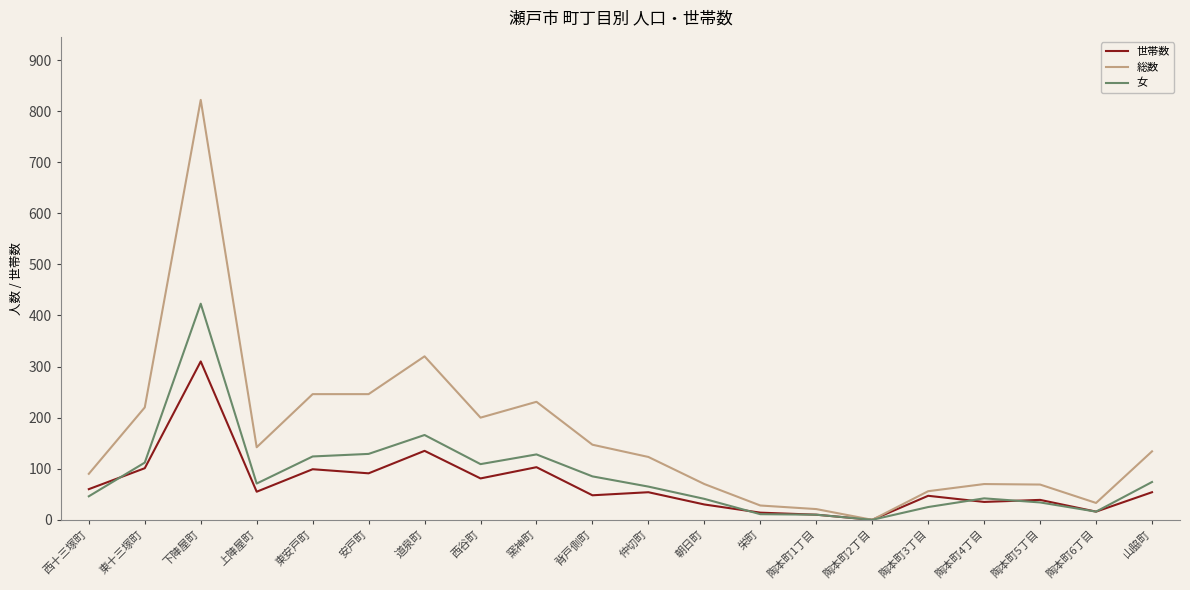

The value of 世帯数 at 東安戸町 is 99. True or false?

True